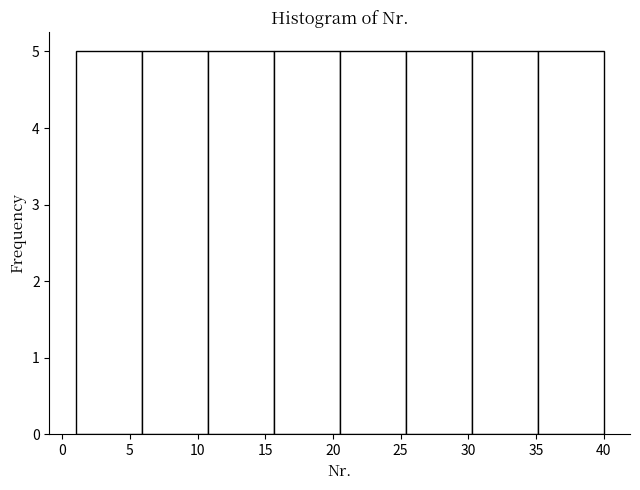

Reading left to right, transcribe this chart: for each bar, give the range it covers on the x-axis and its height. Neither the bar edges nor the heights are printed on the chart, so give them approximately, as read against the axes.

1.0 to 6.0: 5
6.0 to 11.0: 5
11.0 to 15.5: 5
15.5 to 20.5: 5
20.5 to 25.5: 5
25.5 to 30.5: 5
30.5 to 35.0: 5
35.0 to 40.0: 5